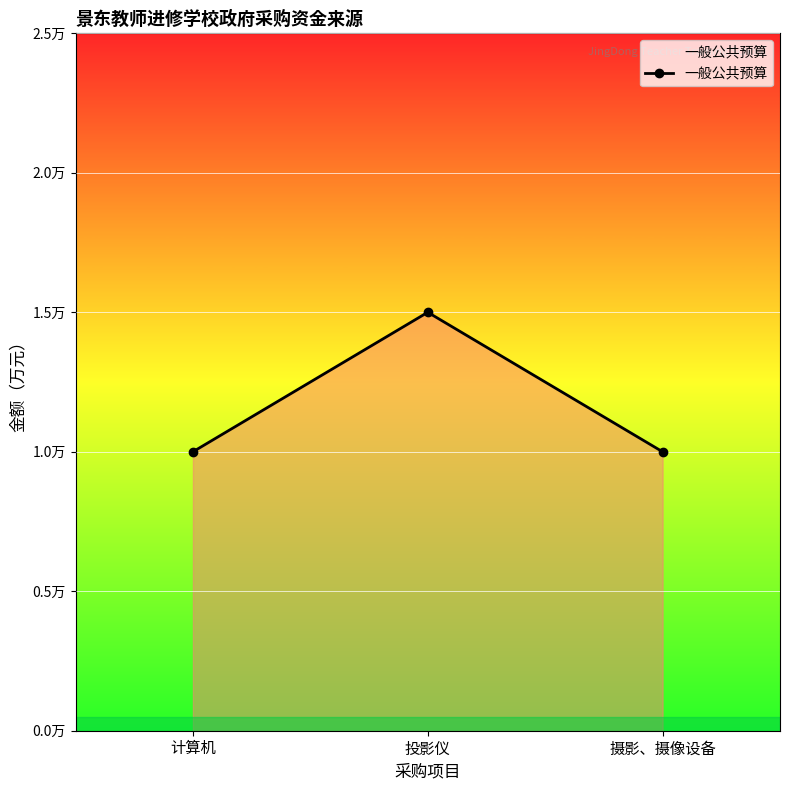

Reading left to right, extract all data points from this chart.

1.0	1.5	1.0